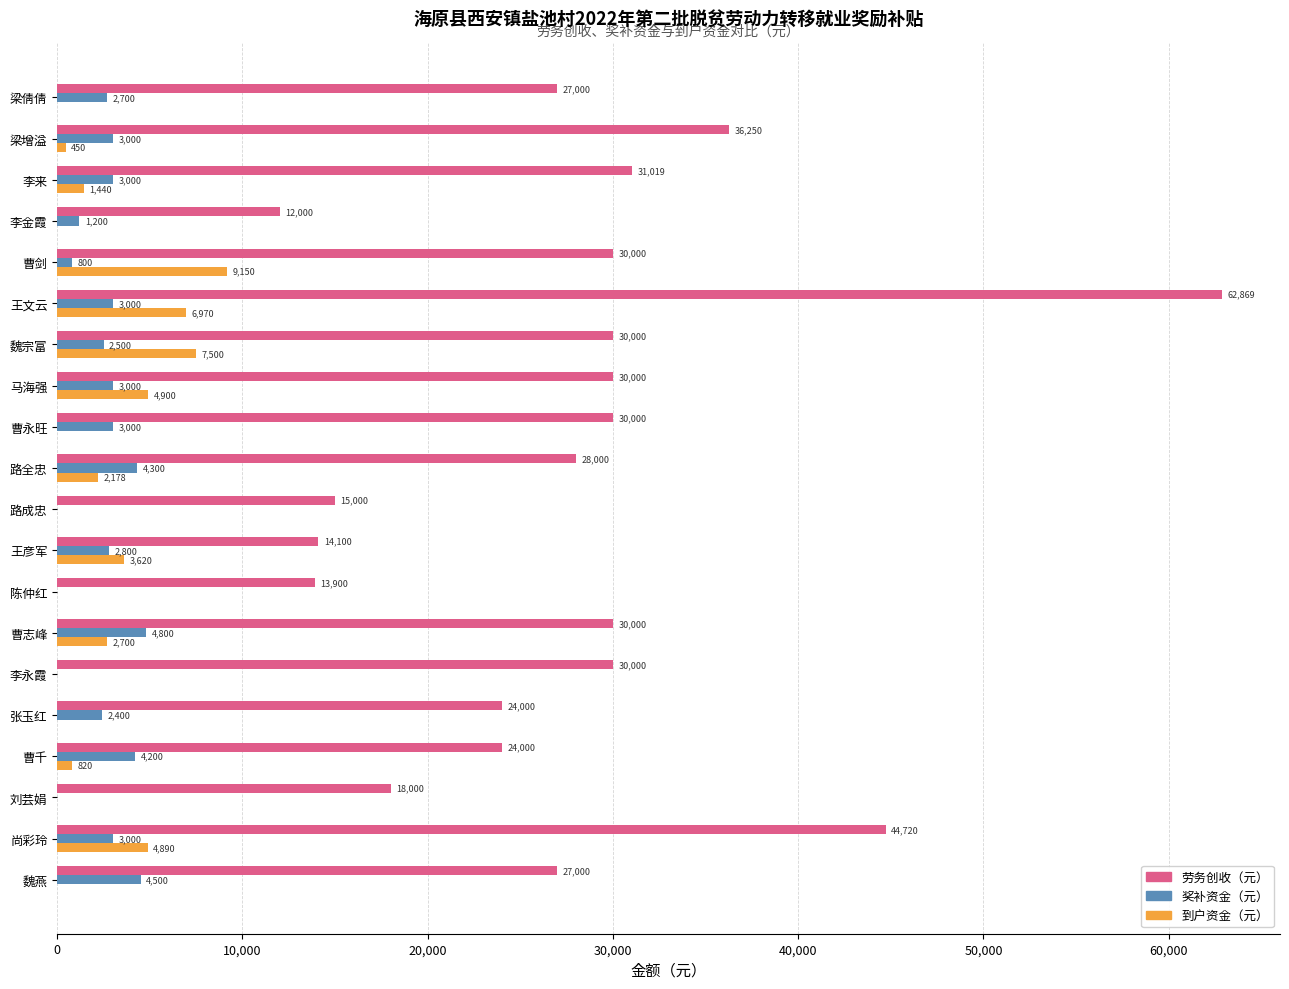

What is the sum of all 劳务创收（元） values?

557858.0